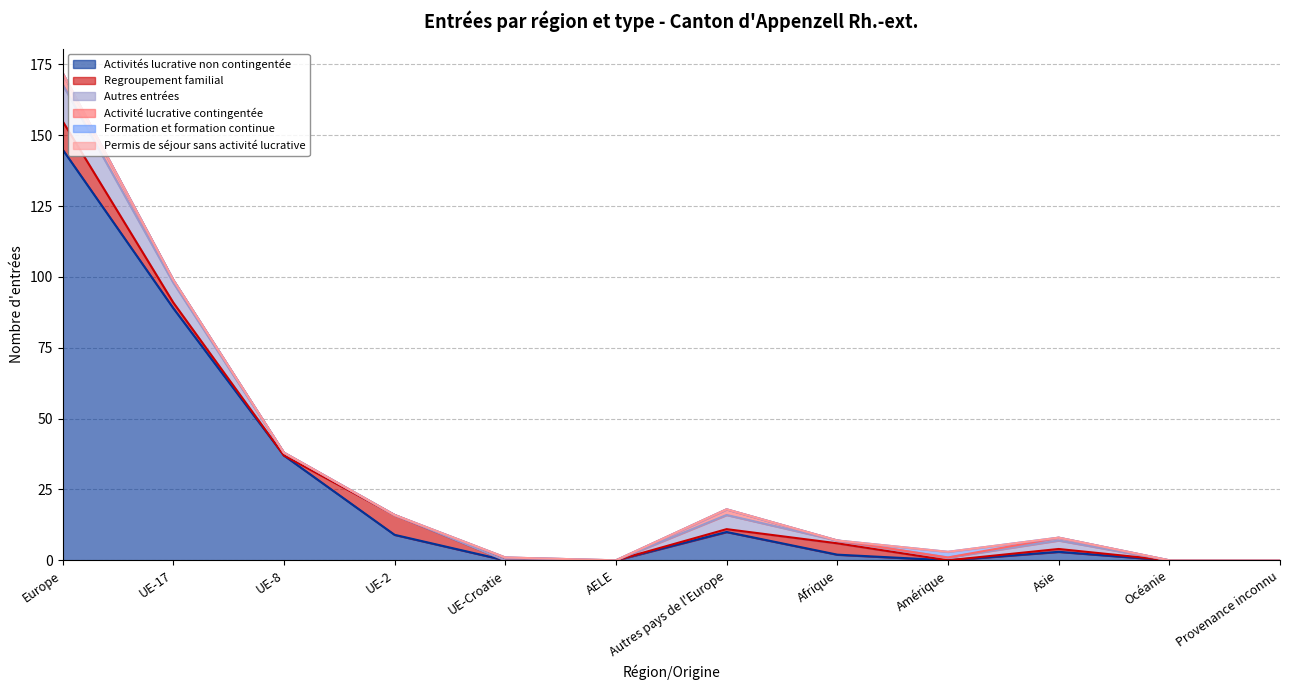

Count the Formation et formation continue values in the range 0 to 1.

11